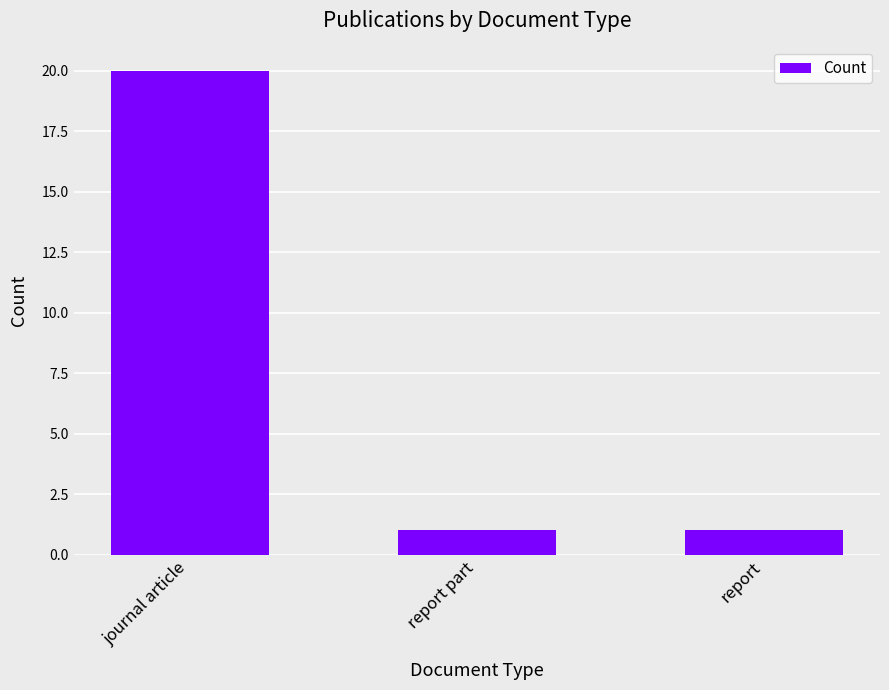

How many values are between 1 and 20?

3